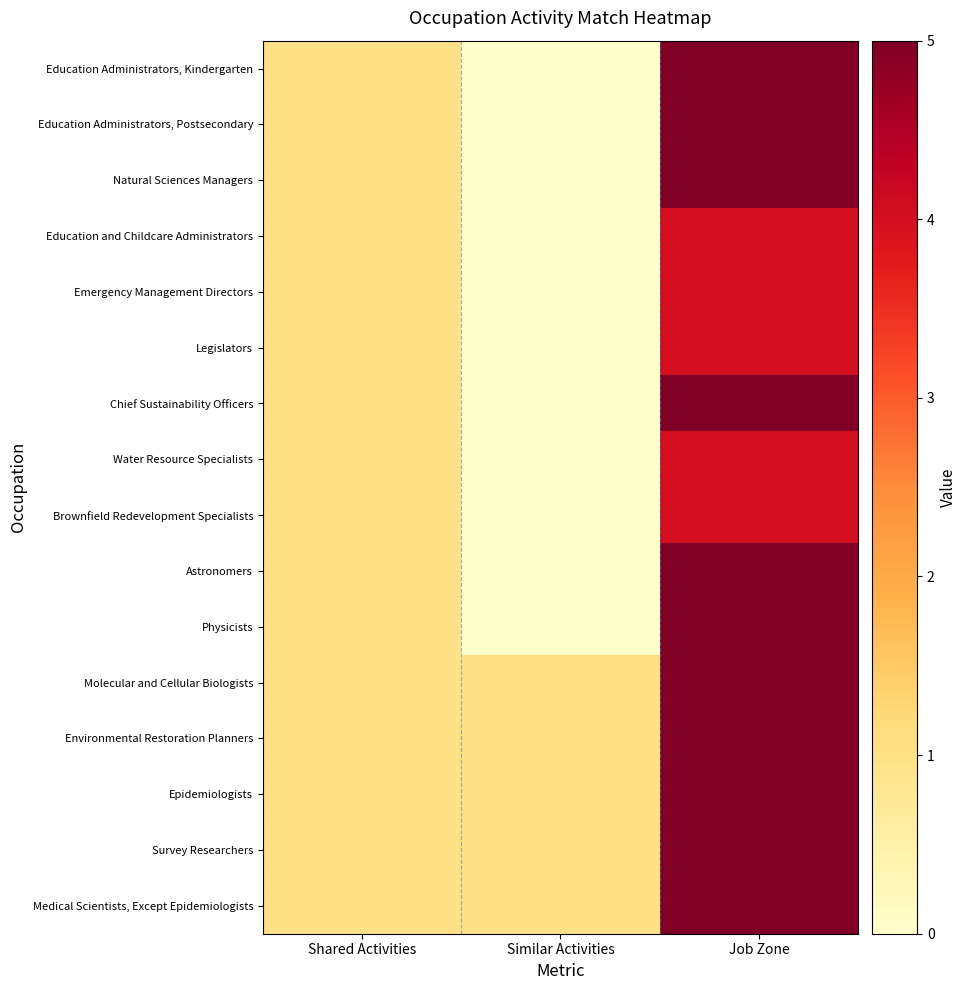

Reading left to right, what are all the values shown in this chart?

Medical Scientists, Except Epidemiologists: Shared Activities=1	Similar Activities=1	Job Zone=5
Survey Researchers: Shared Activities=1	Similar Activities=1	Job Zone=5
Epidemiologists: Shared Activities=1	Similar Activities=1	Job Zone=5
Environmental Restoration Planners: Shared Activities=1	Similar Activities=1	Job Zone=5
Molecular and Cellular Biologists: Shared Activities=1	Similar Activities=1	Job Zone=5
Physicists: Shared Activities=1	Similar Activities=0	Job Zone=5
Astronomers: Shared Activities=1	Similar Activities=0	Job Zone=5
Brownfield Redevelopment Specialists: Shared Activities=1	Similar Activities=0	Job Zone=4
Water Resource Specialists: Shared Activities=1	Similar Activities=0	Job Zone=4
Chief Sustainability Officers: Shared Activities=1	Similar Activities=0	Job Zone=5
Legislators: Shared Activities=1	Similar Activities=0	Job Zone=4
Emergency Management Directors: Shared Activities=1	Similar Activities=0	Job Zone=4
Education and Childcare Administrators: Shared Activities=1	Similar Activities=0	Job Zone=4
Natural Sciences Managers: Shared Activities=1	Similar Activities=0	Job Zone=5
Education Administrators, Postsecondary: Shared Activities=1	Similar Activities=0	Job Zone=5
Education Administrators, Kindergarten: Shared Activities=1	Similar Activities=0	Job Zone=5